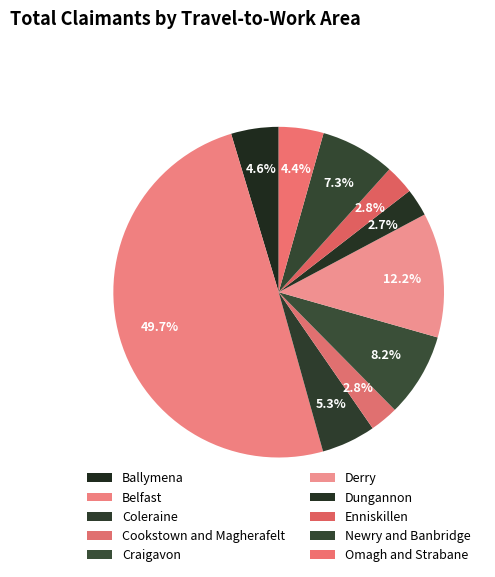

What is the change in value from Derry to Omagh and Strabane?

-2820